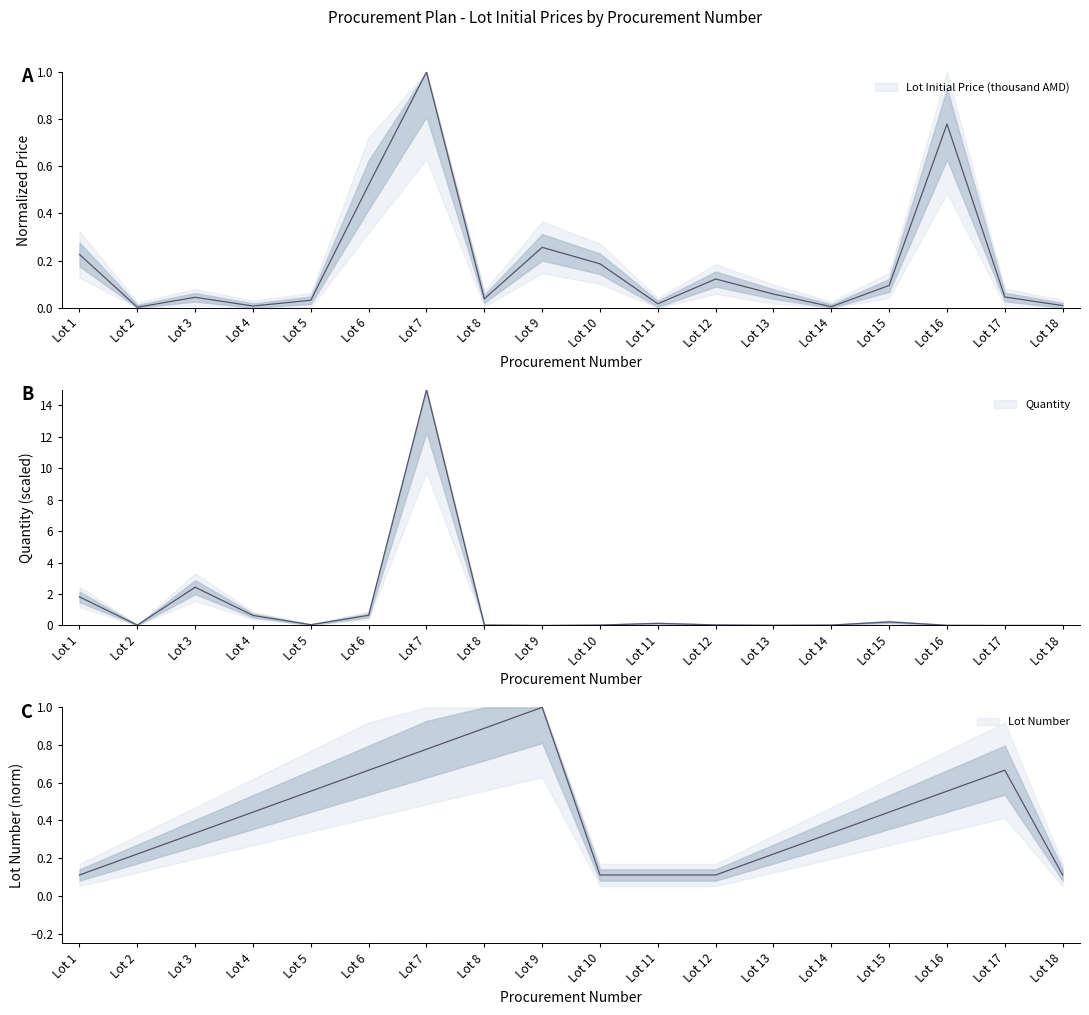

How many series are shown in this chart?

3